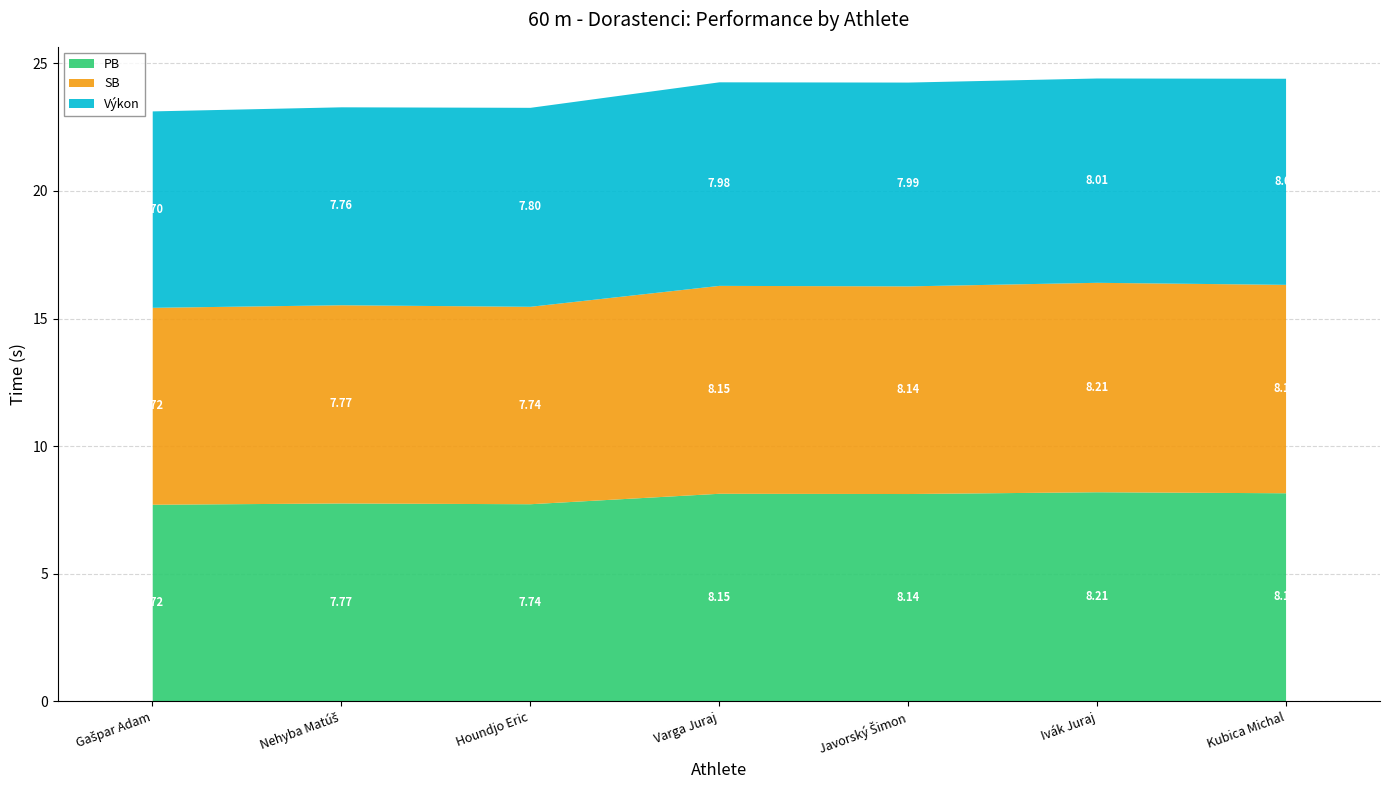

What is the lowest value of the Výkon series?

7.7